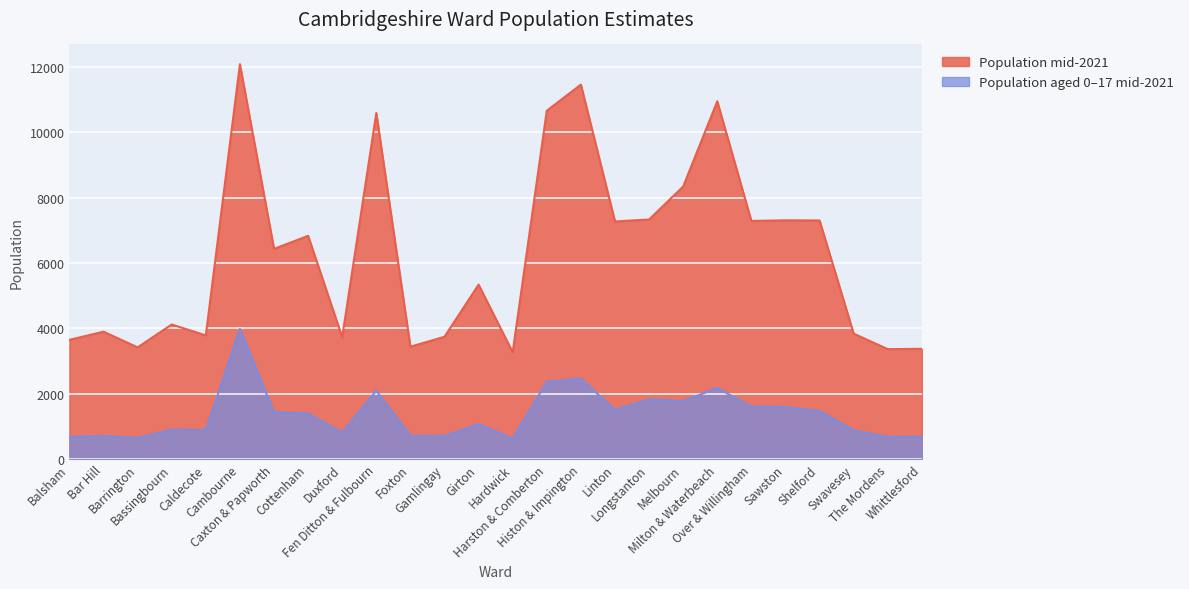

What is the sum of the Population mid-2021 values at Cambourne and Cottenham?

18925